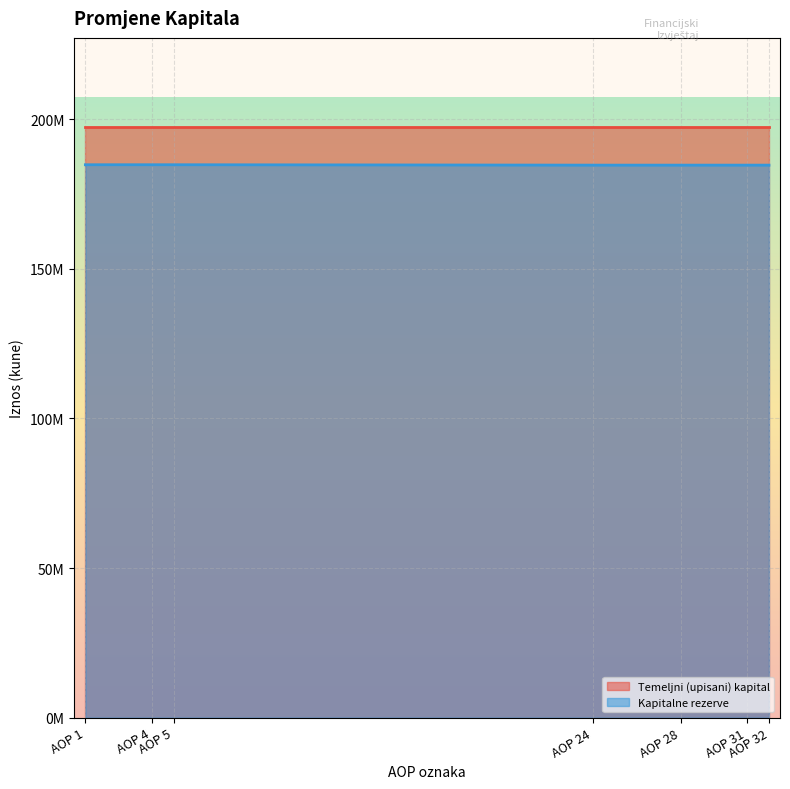

True or false: the data shows 122351897 at AOP 1.

False